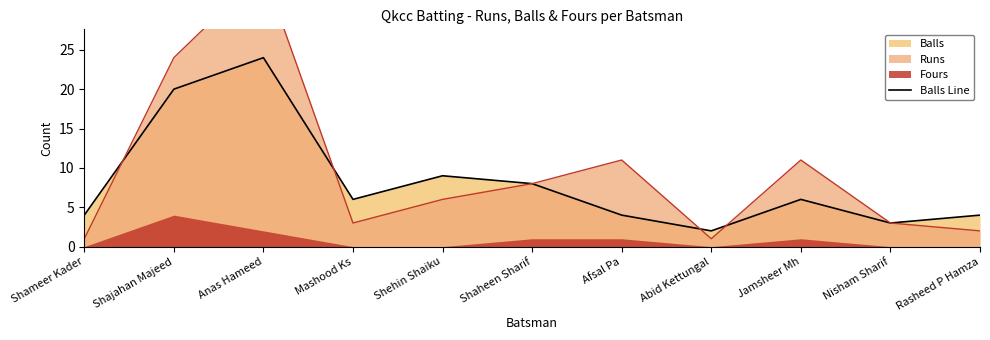

What is the difference between the maximum and second lowest values?

21